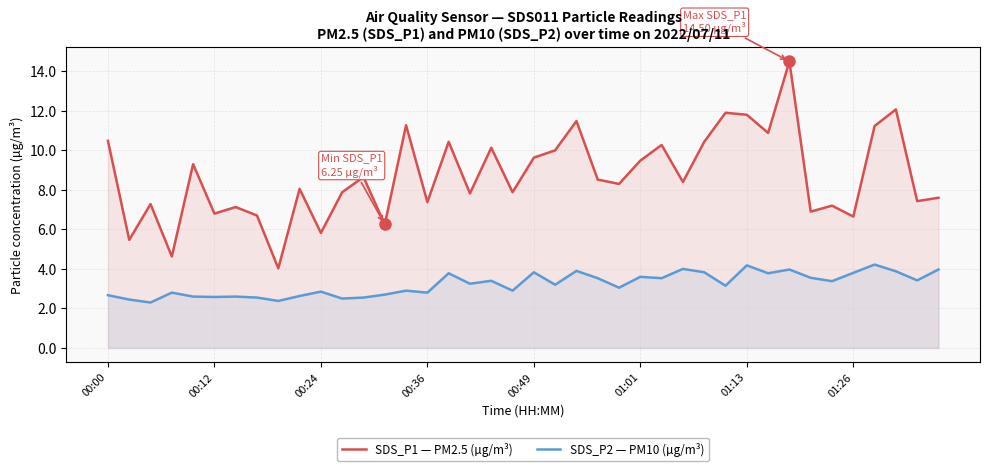

What value does the SDS_P1 — PM2.5 (µg/m³) series have at 00:00?

10.5